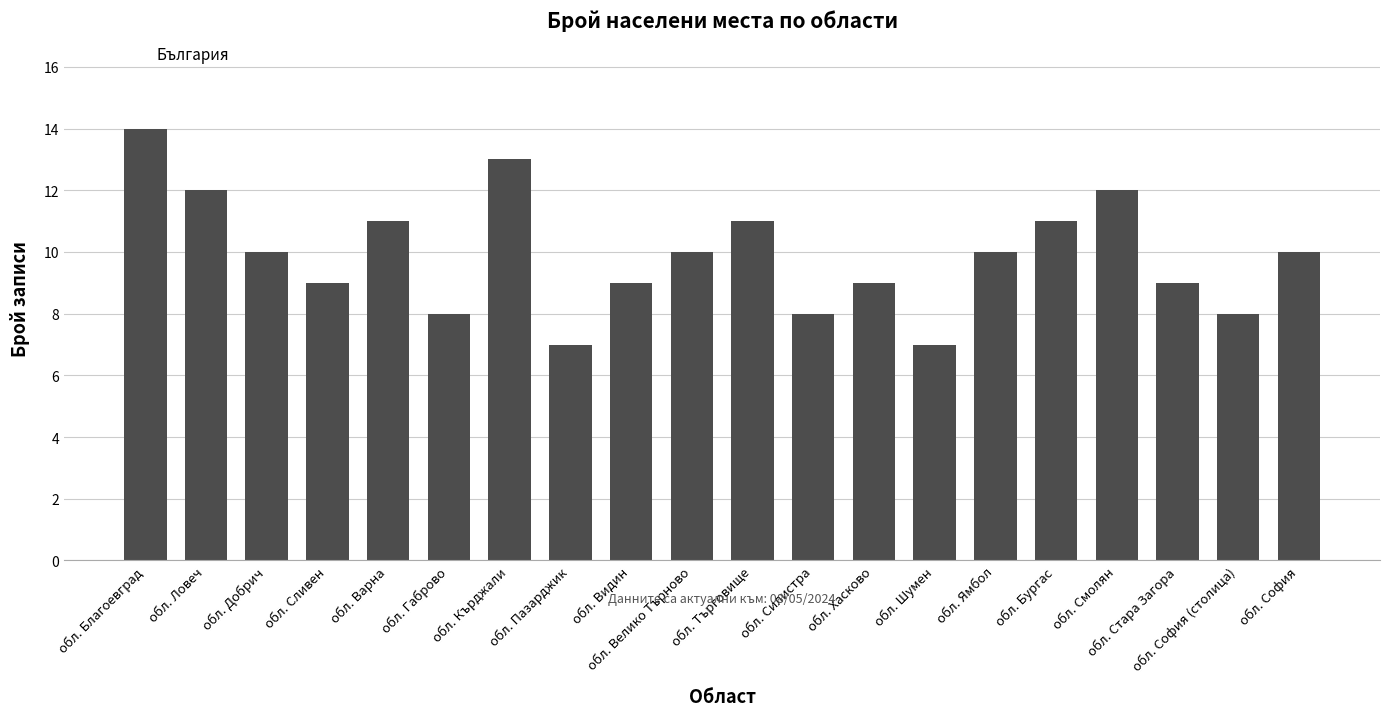

Between обл. Силистра and обл. Кърджали, which is larger?

обл. Кърджали